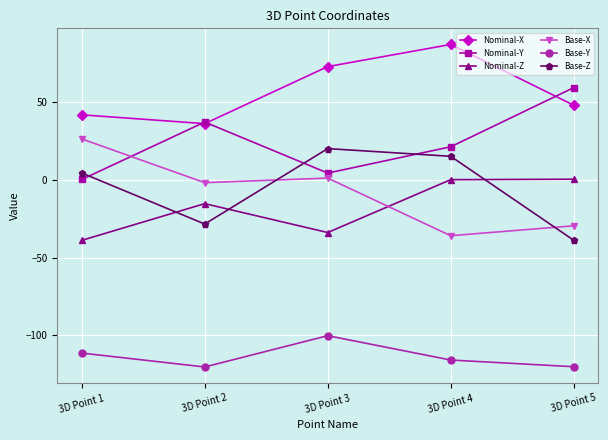

What are all the series names shown in the legend?

Nominal-X, Nominal-Y, Nominal-Z, Base-X, Base-Y, Base-Z